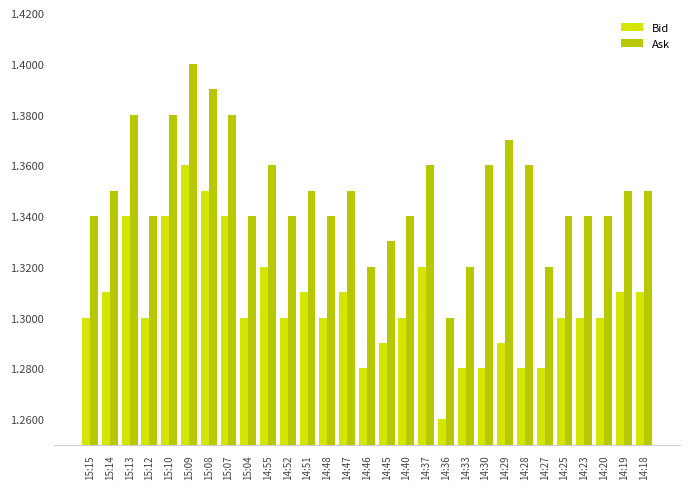

Rank the series by their average value, from lowest to highest.

Bid, Ask